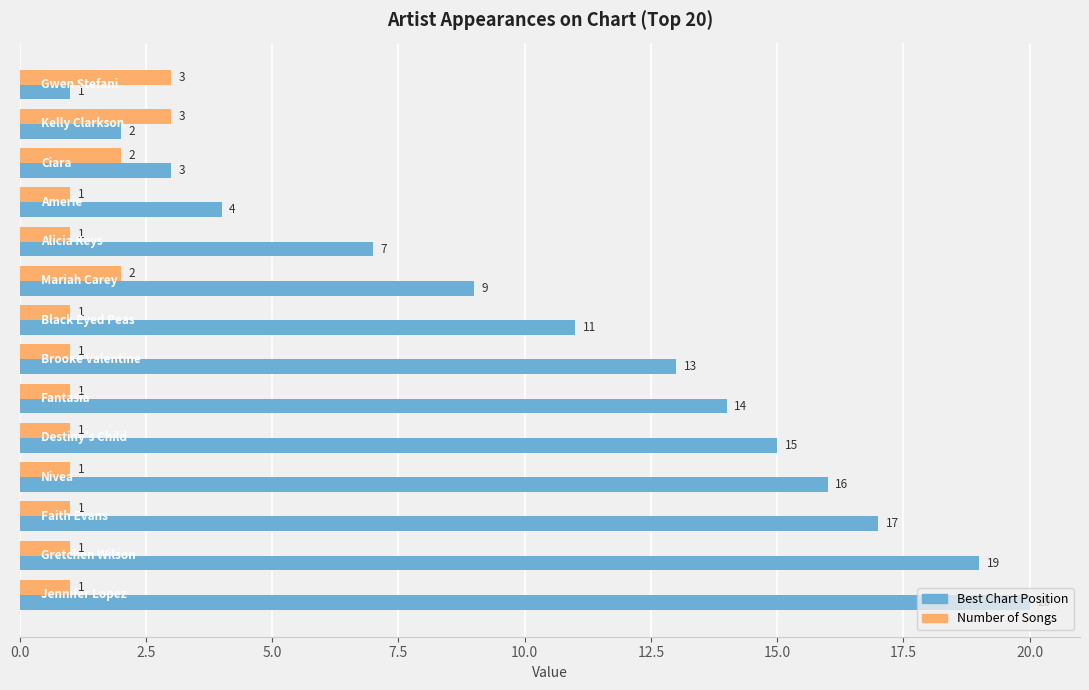

Which series has the largest total across all categories?

Best Chart Position